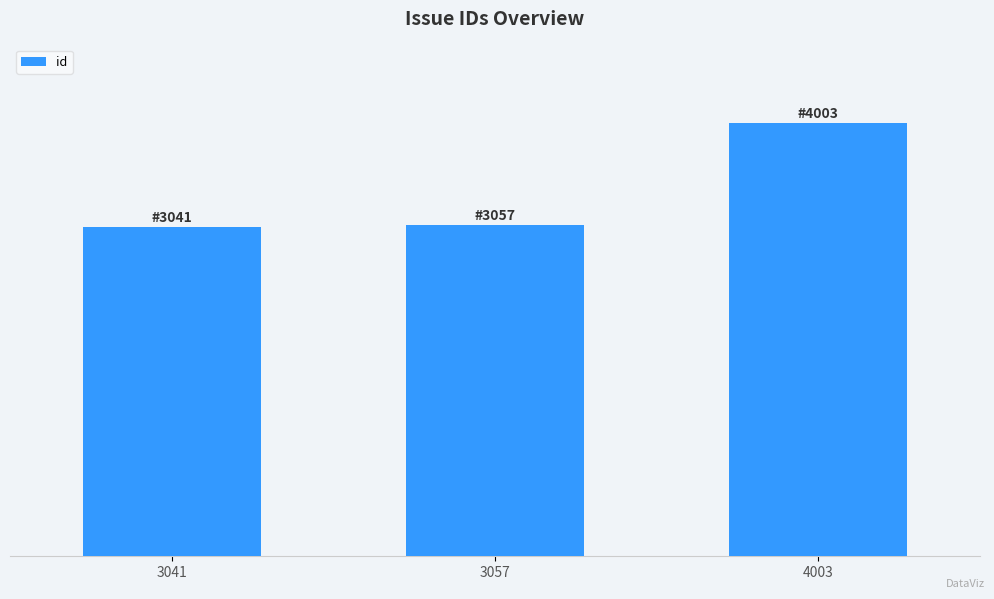

List the labels in order of value, smallest first.

3041, 3057, 4003